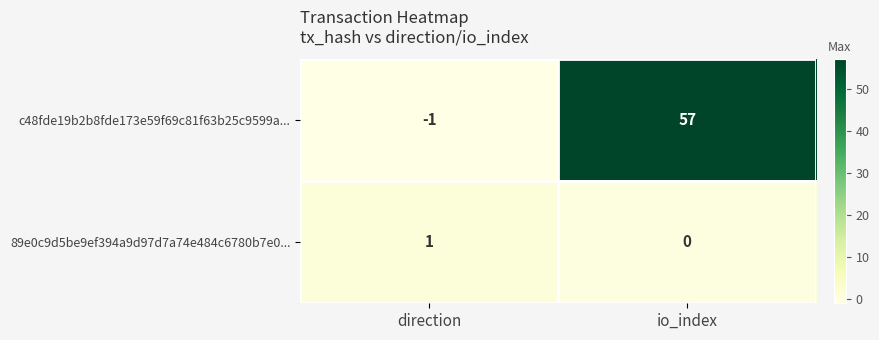

What is the average value of the c48fde19b2b8fde173e59f69c81f63b25c9599a... series?

28